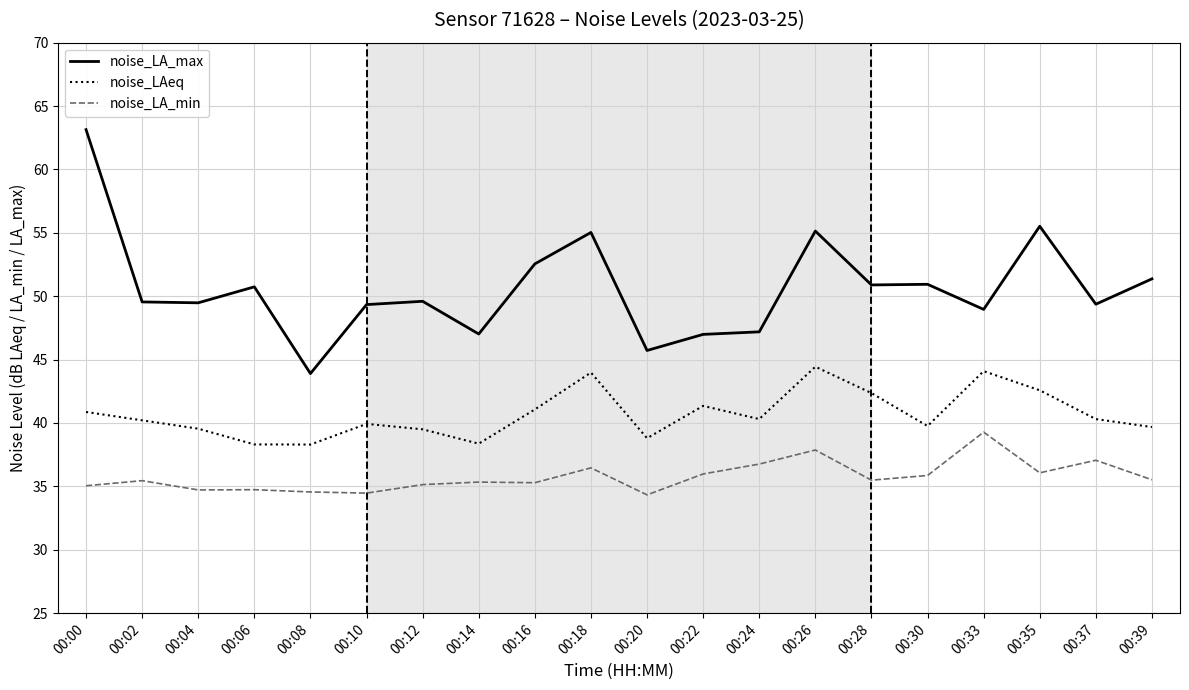

Between 00:00 and 00:06, which series saw the biggest shift?

noise_LA_max